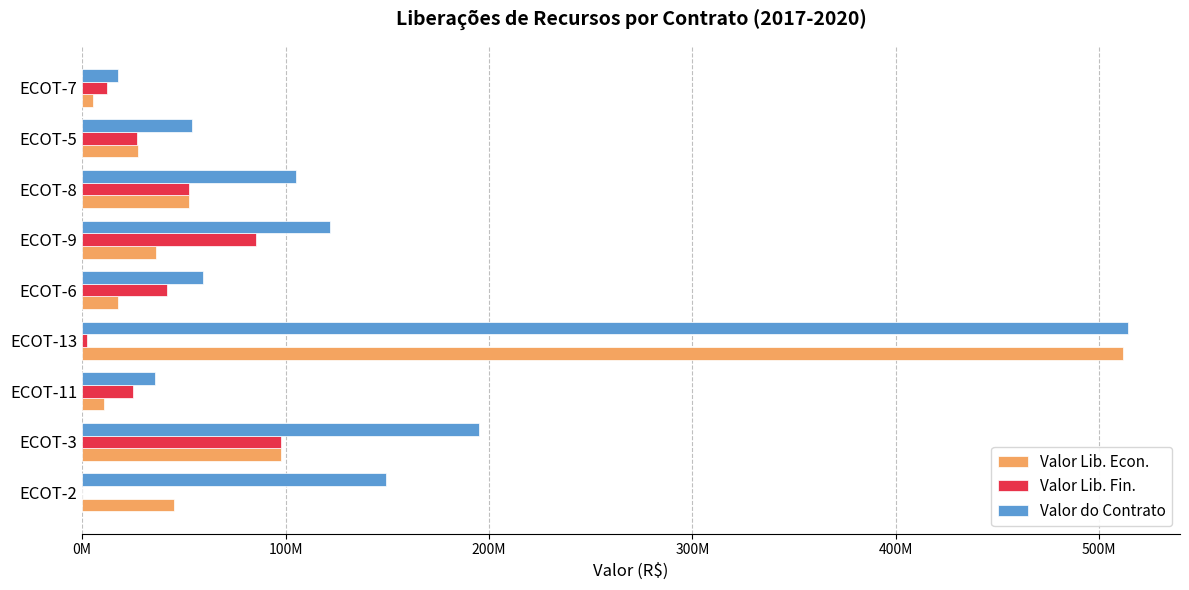

What are all the series names shown in the legend?

Valor Lib. Econ., Valor Lib. Fin., Valor do Contrato